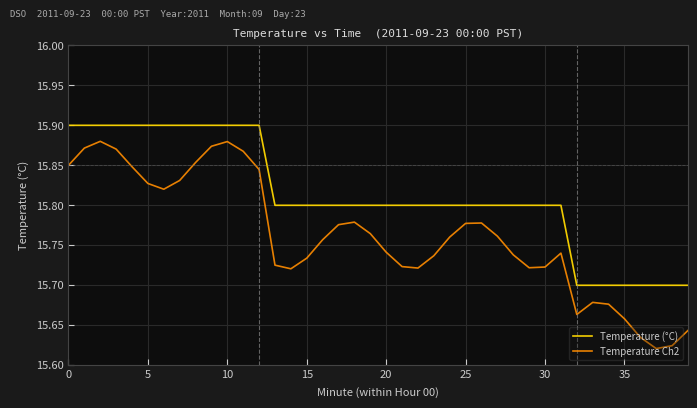

How many lines are shown in the chart?

2